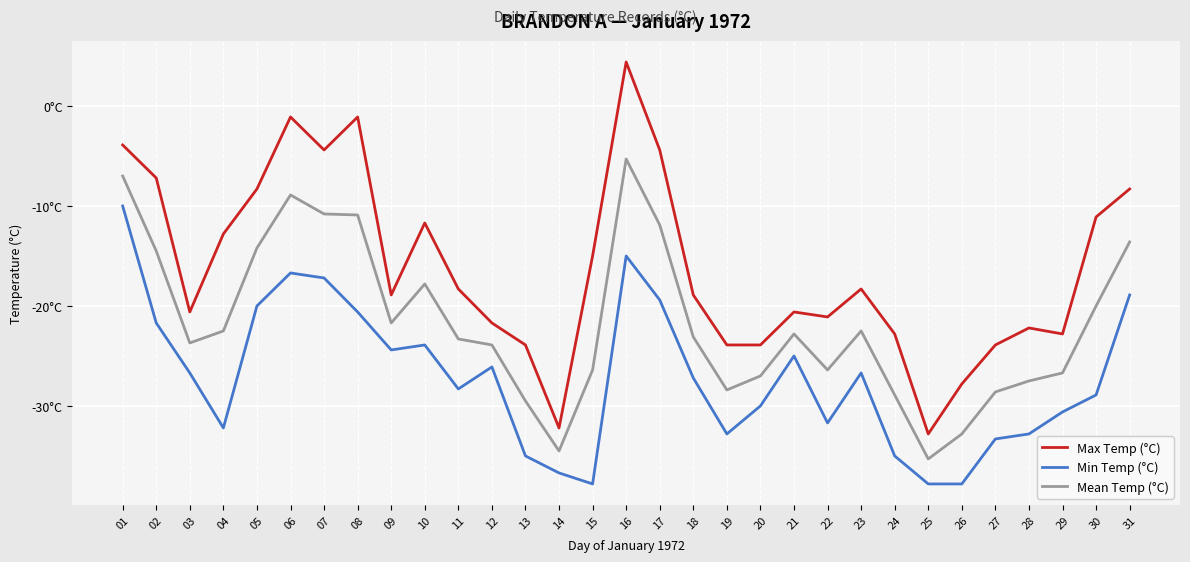

Does the chart have visible grid lines?

Yes